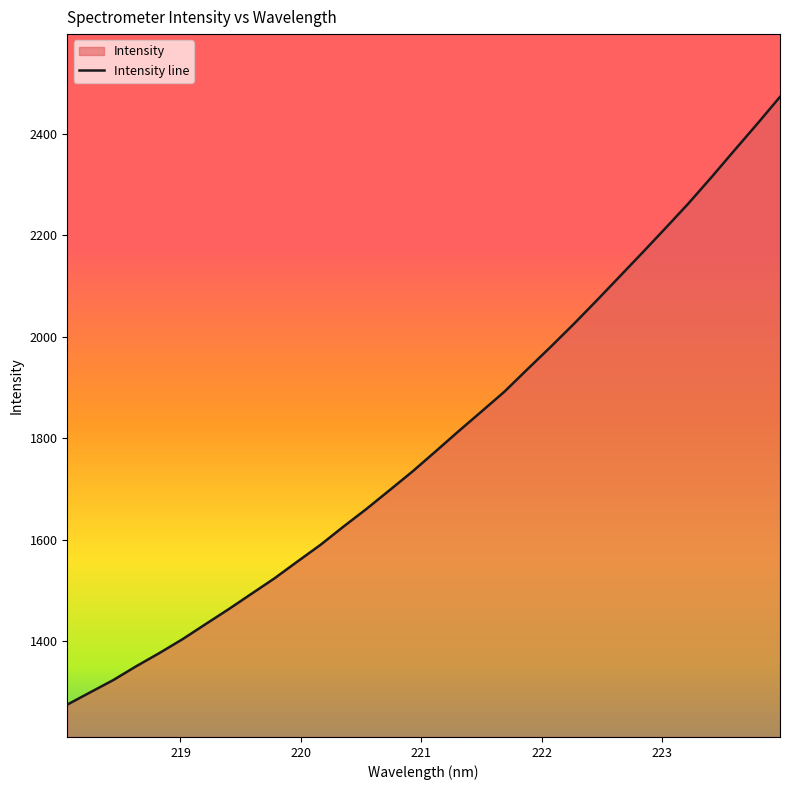

How many categories are shown in the chart?

32